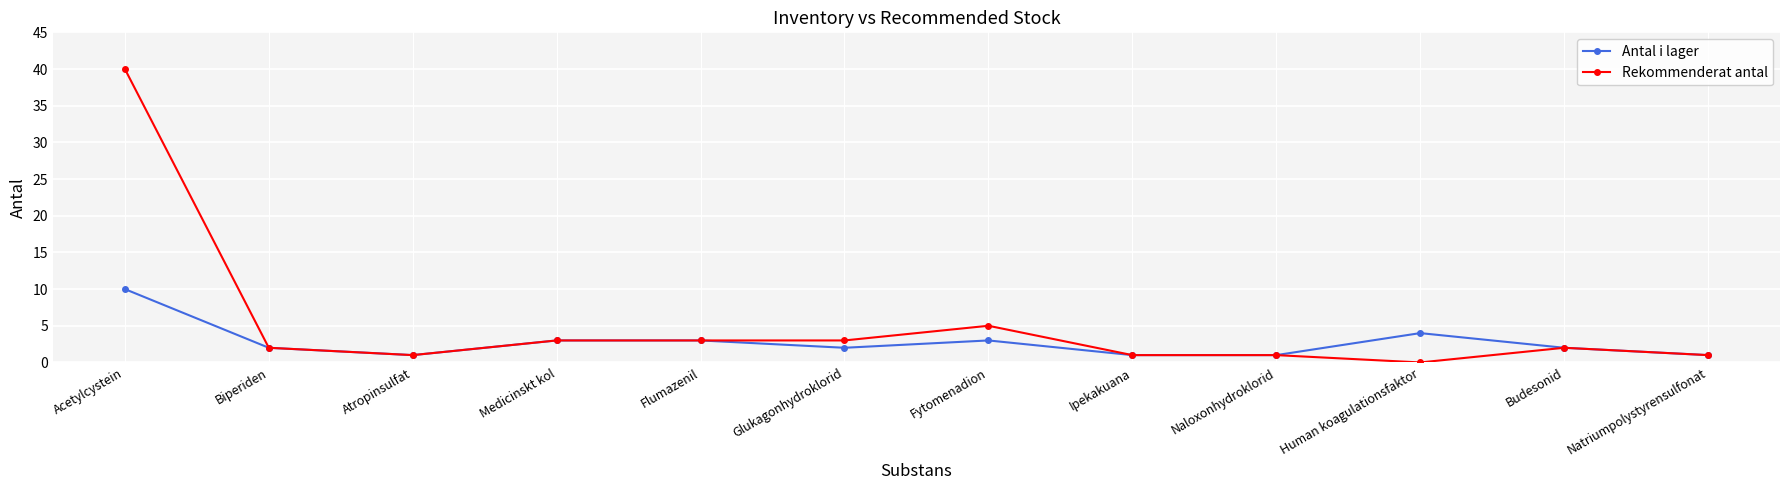

At which category does Rekommenderat antal reach its first local valley?

Atropinsulfat